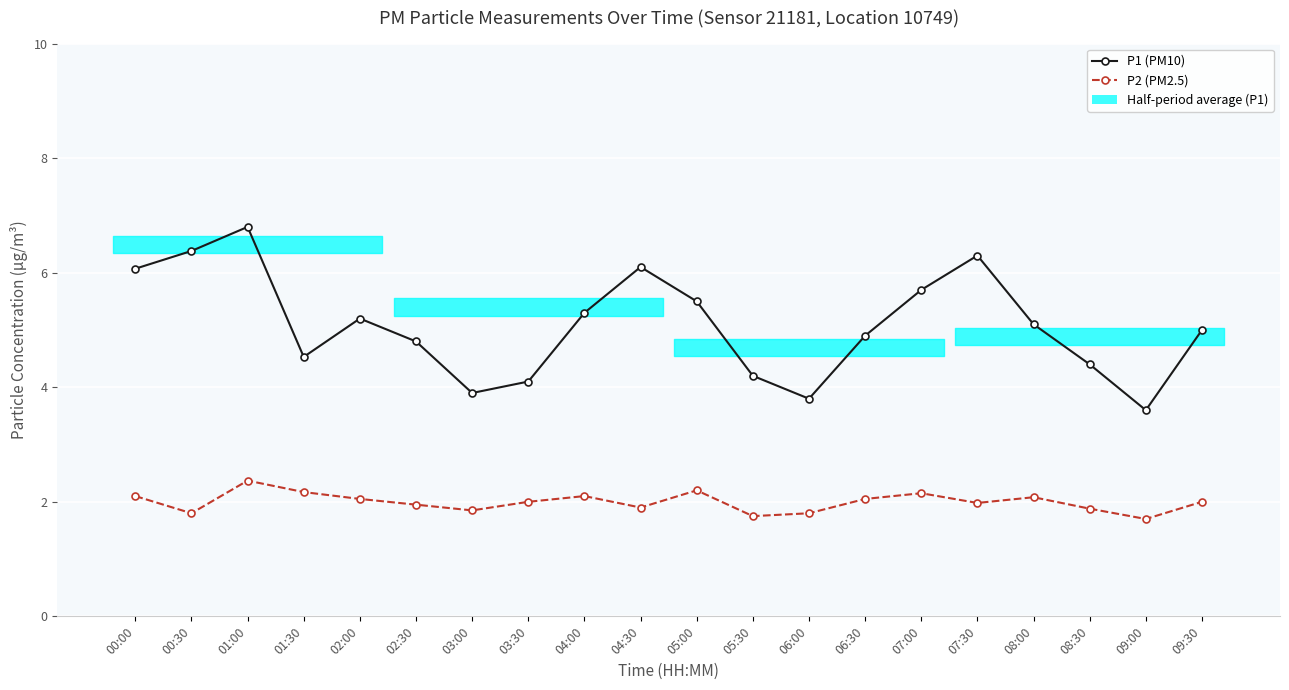

At which label is P2 (PM2.5) closest to 2?

03:30